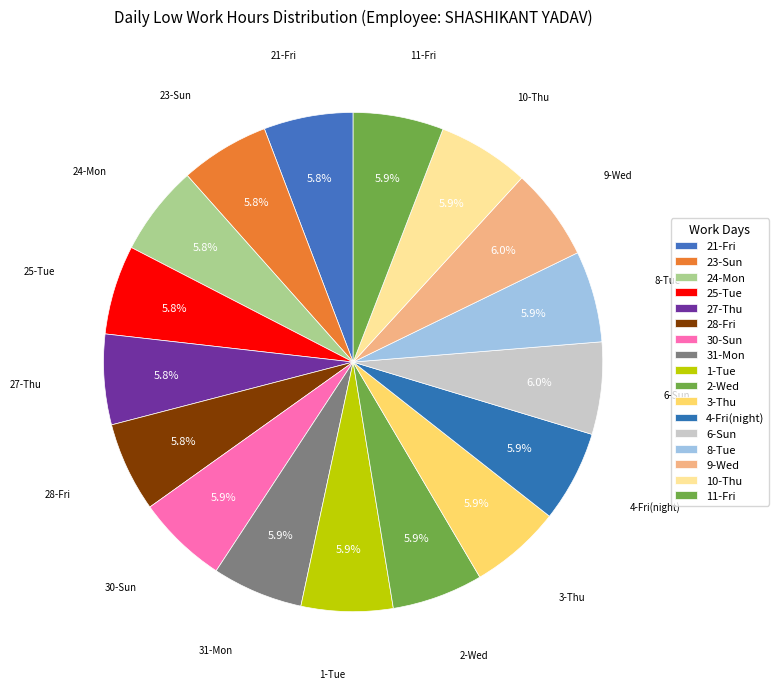

What percentage is NOT represented by 11-Fri?

94.1%